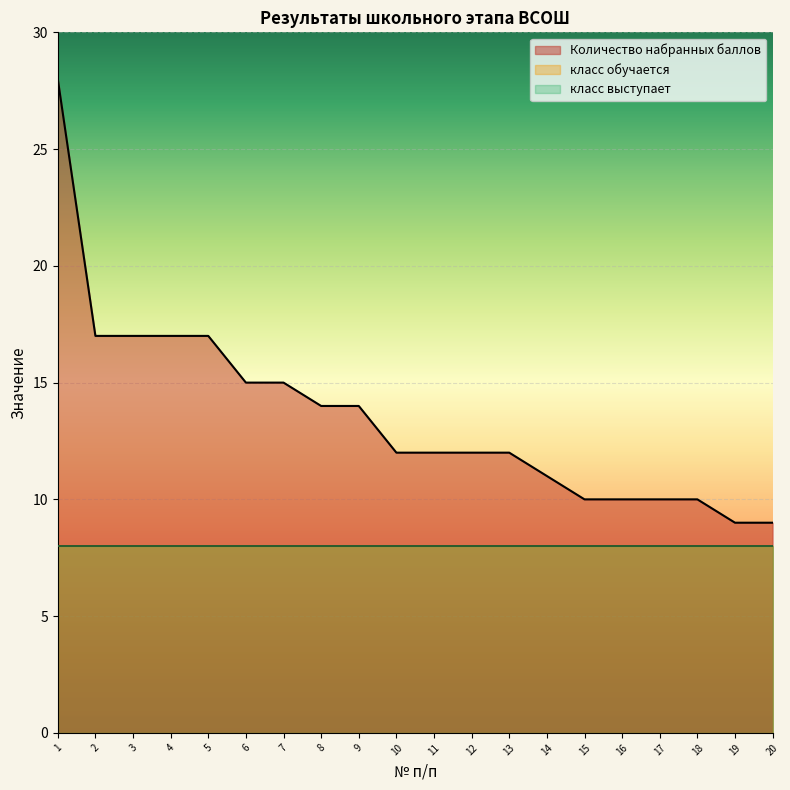

Which has a higher value, 14 or 4?

4